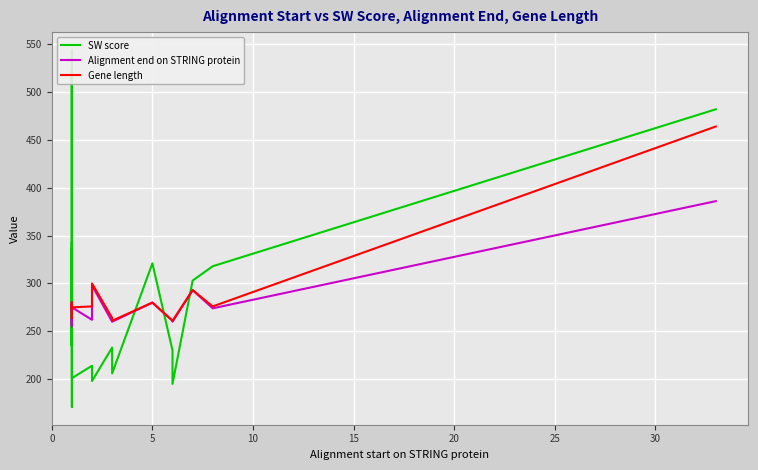

What is the value of the Alignment end on STRING protein point at the 1st from the left?

257